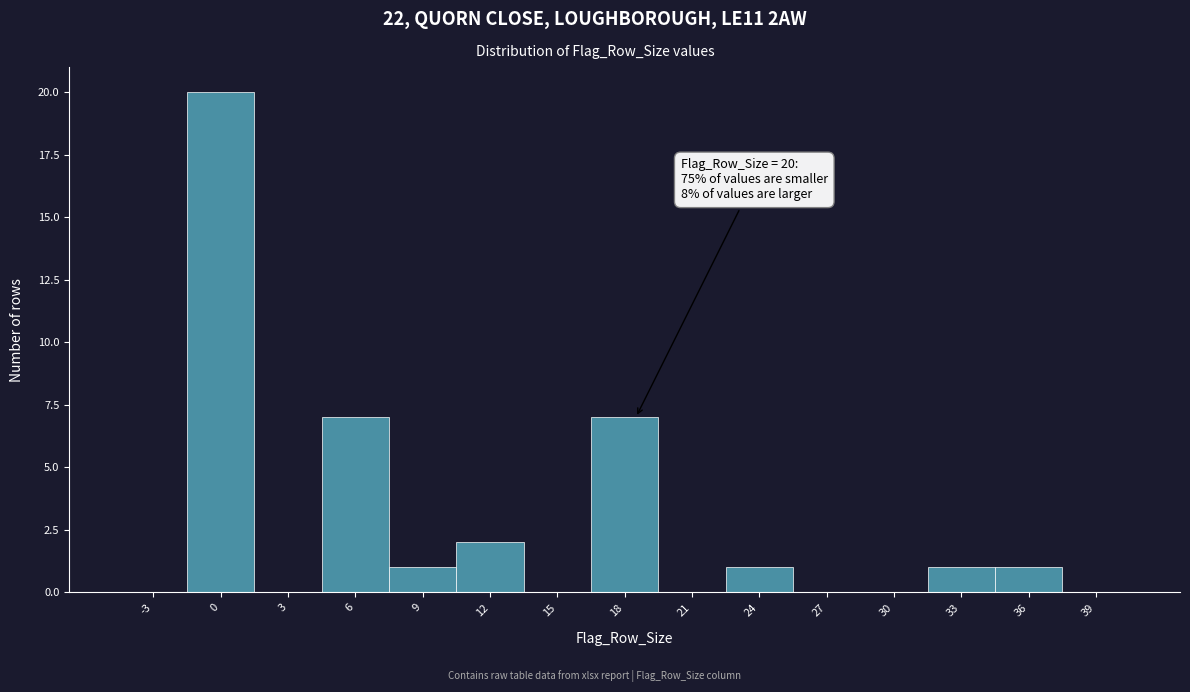

Reading right to left, extract all data points from this chart.

39=0	36=1	33=1	30=0	27=0	24=1	21=0	18=7	15=0	12=2	9=1	6=7	3=0	0=20	-3=0